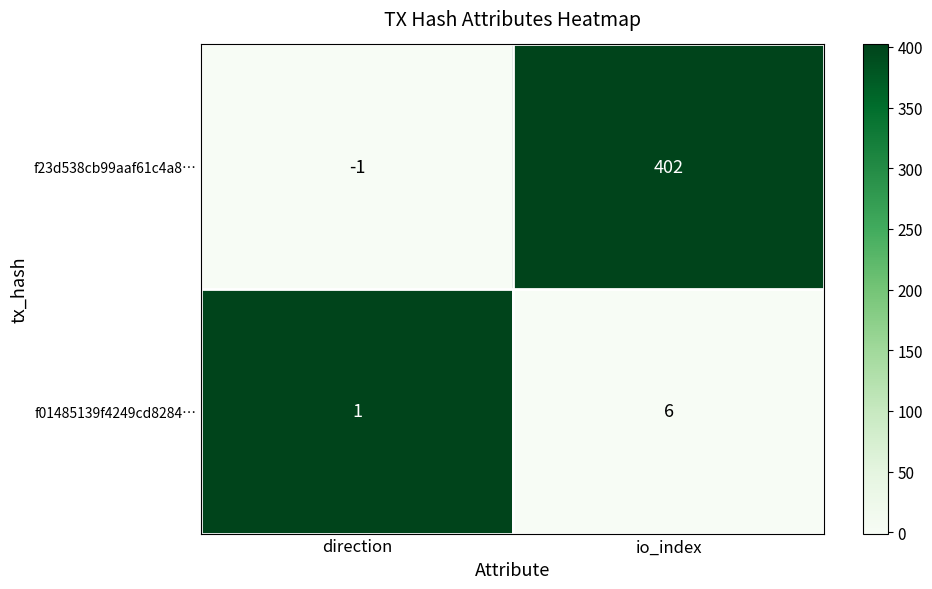

What is the maximum value shown in the chart?

402